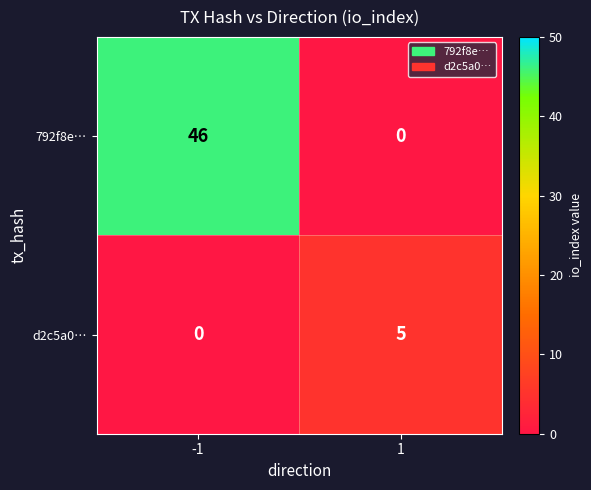

True or false: d2c5a0… has a value of 5 at 1.

True